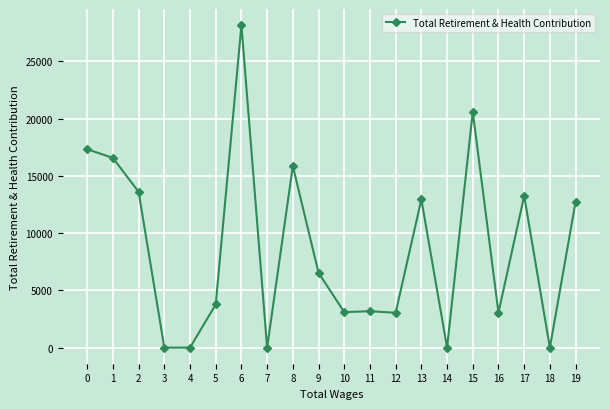

What is the difference between the maximum and minimum values?

28155